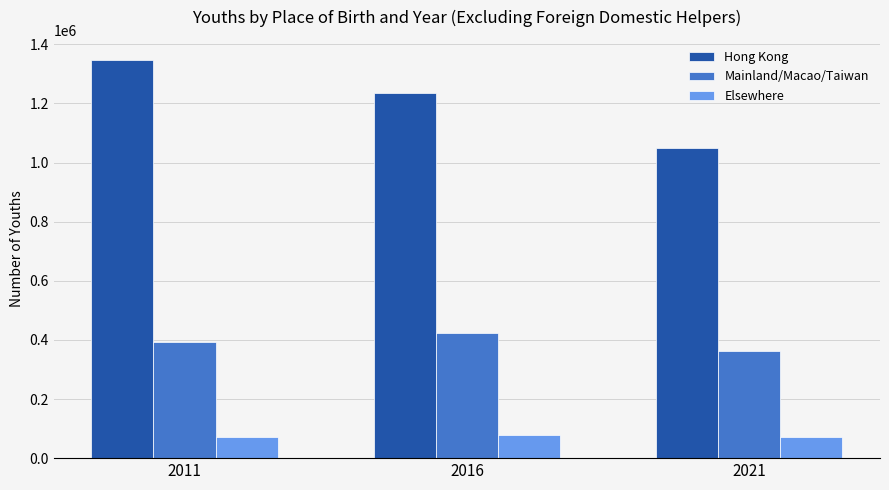

List the series in order of their overall mean, lowest first.

Elsewhere, Mainland/Macao/Taiwan, Hong Kong